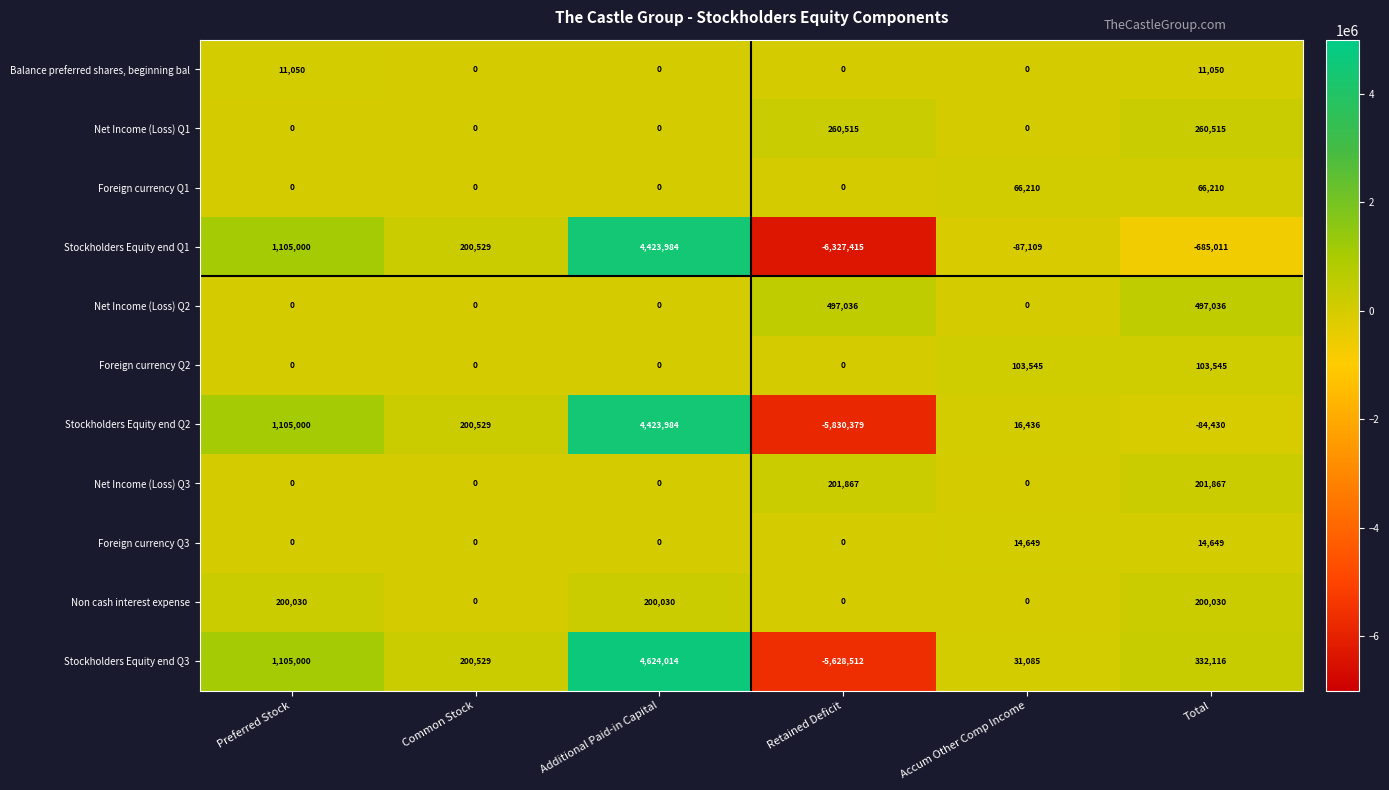

How many series are shown in this chart?

11